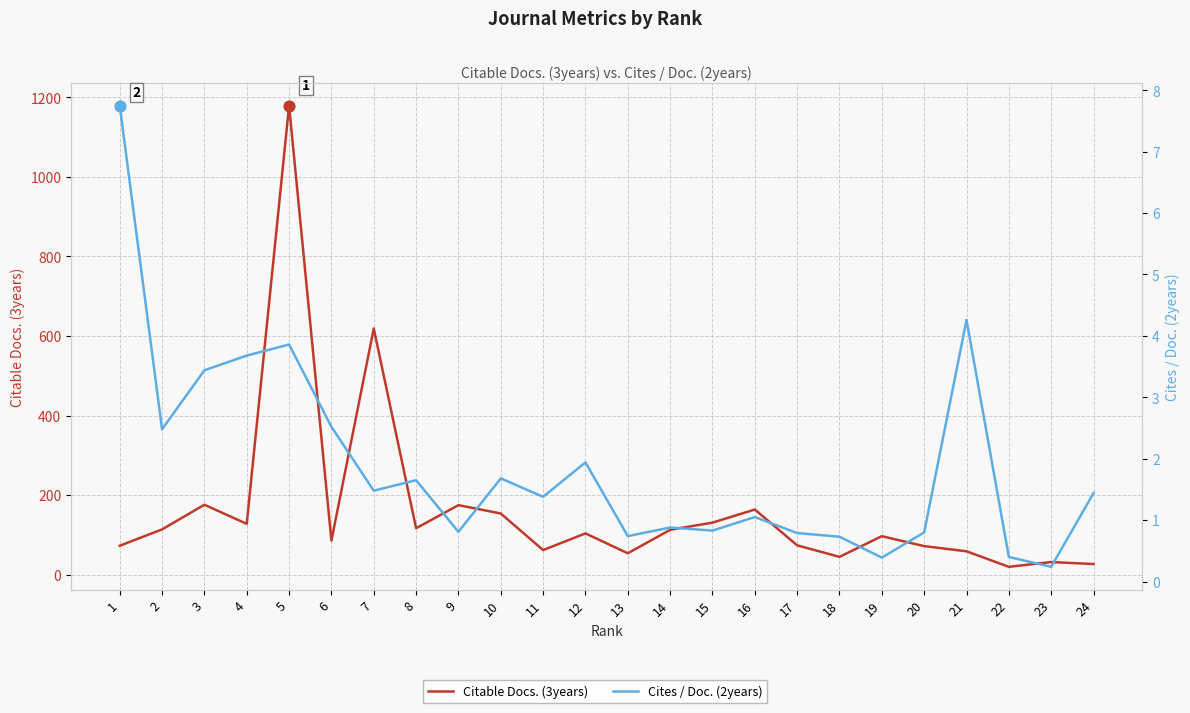

Which series contains the lowest Y value?

Cites / Doc. (2years)